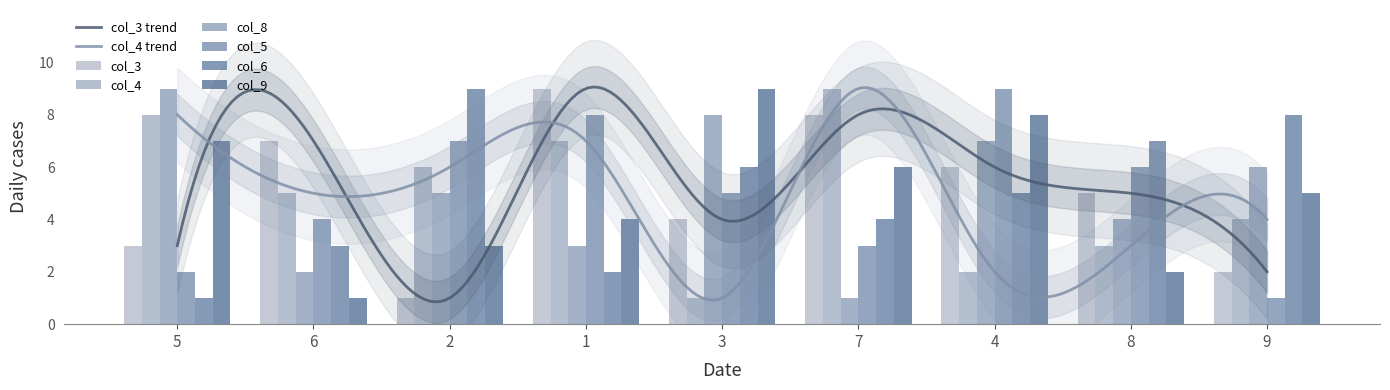

What is the lowest value of the col_6 series?

1